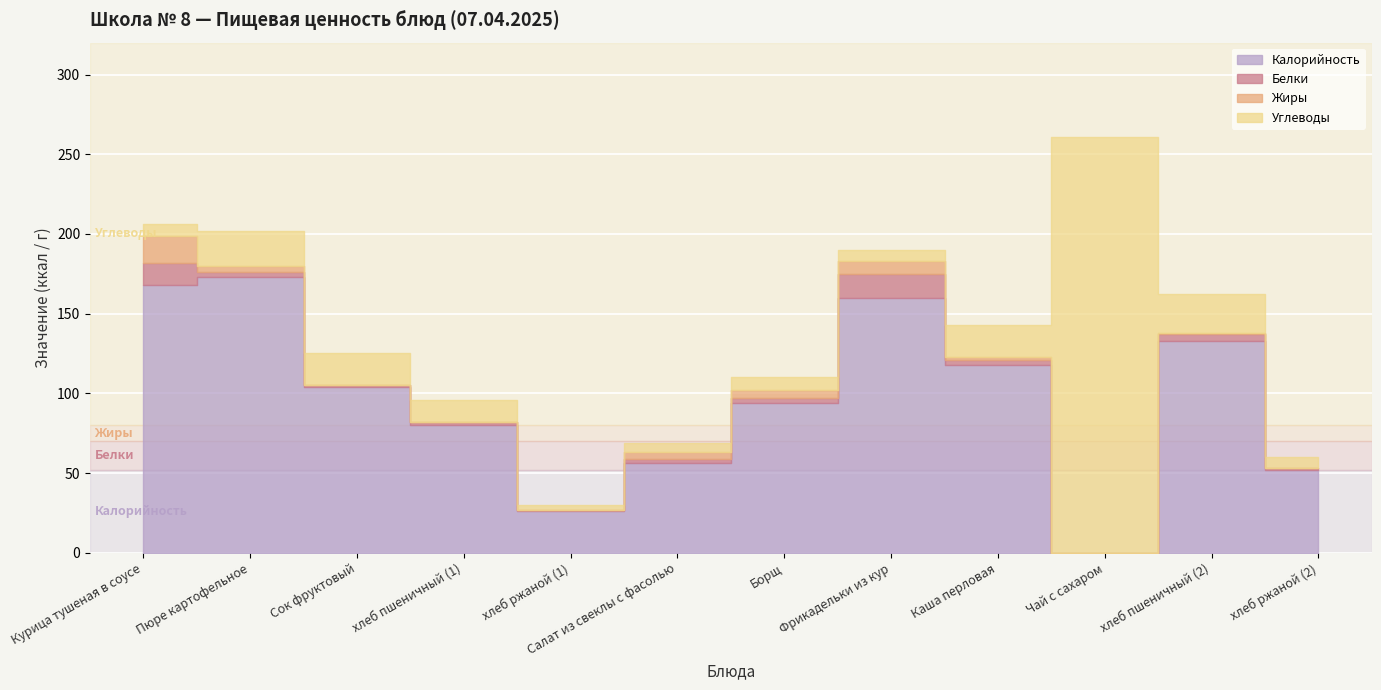

How many data points does each series have?

12